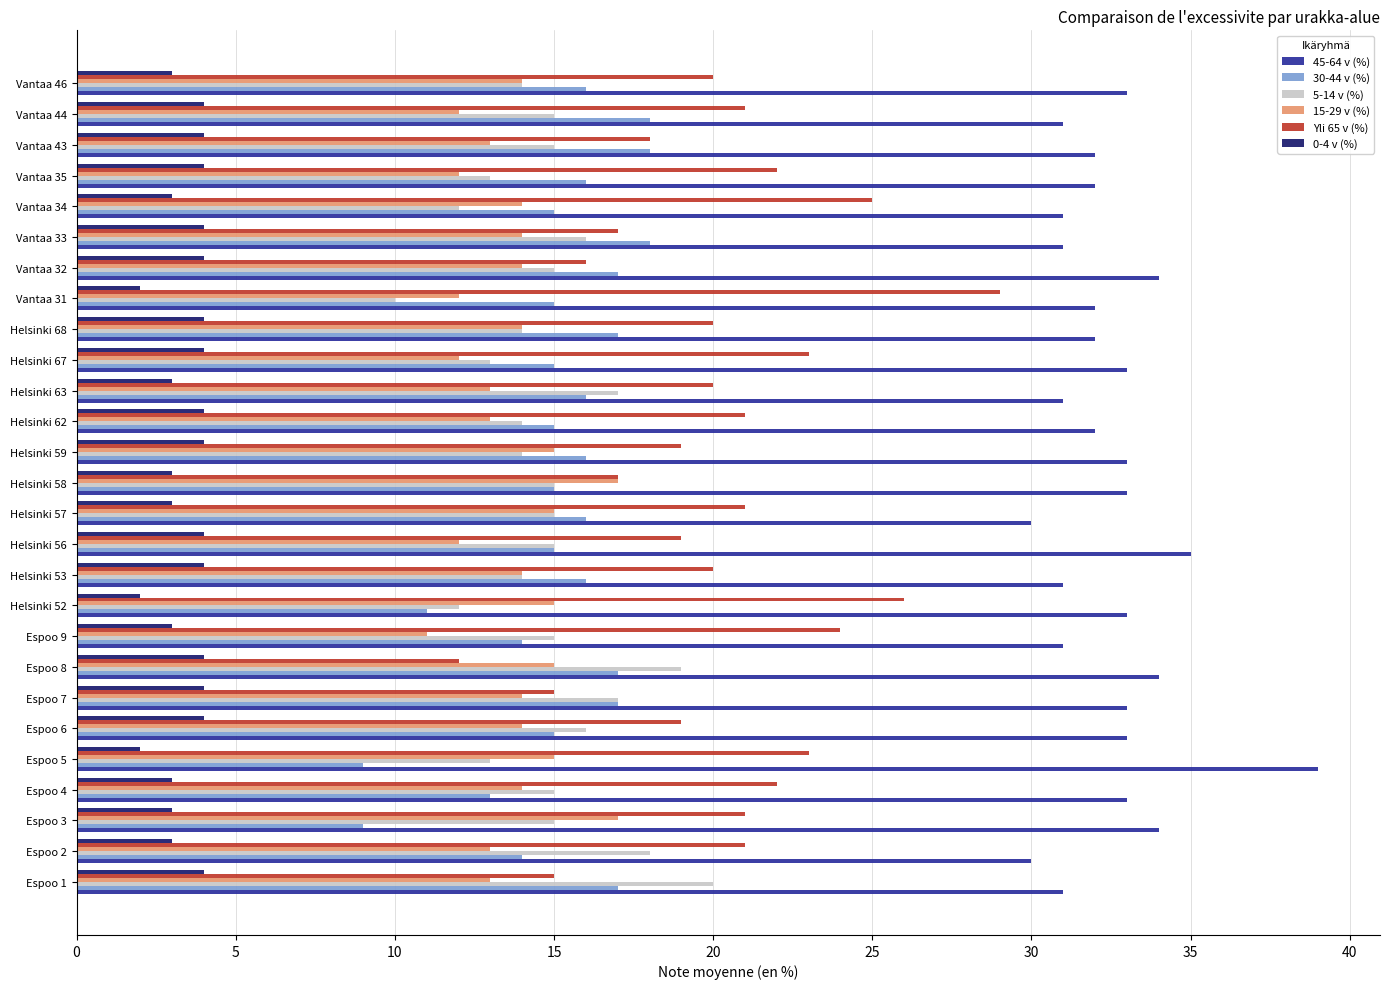

What is the difference between the maximum and minimum values in the 5-14 v (%) series?

10